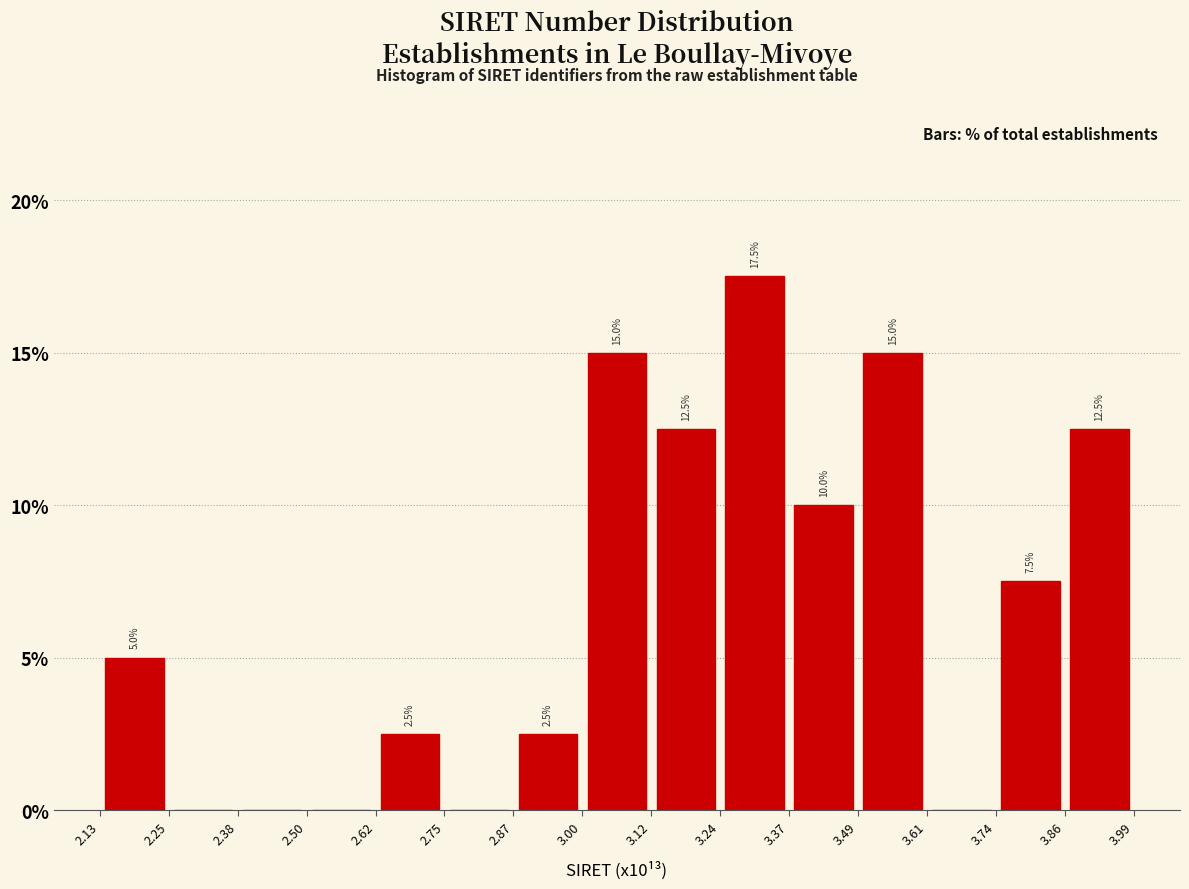

Which range on the x-axis has the tallest bar?

3.24 to 3.37